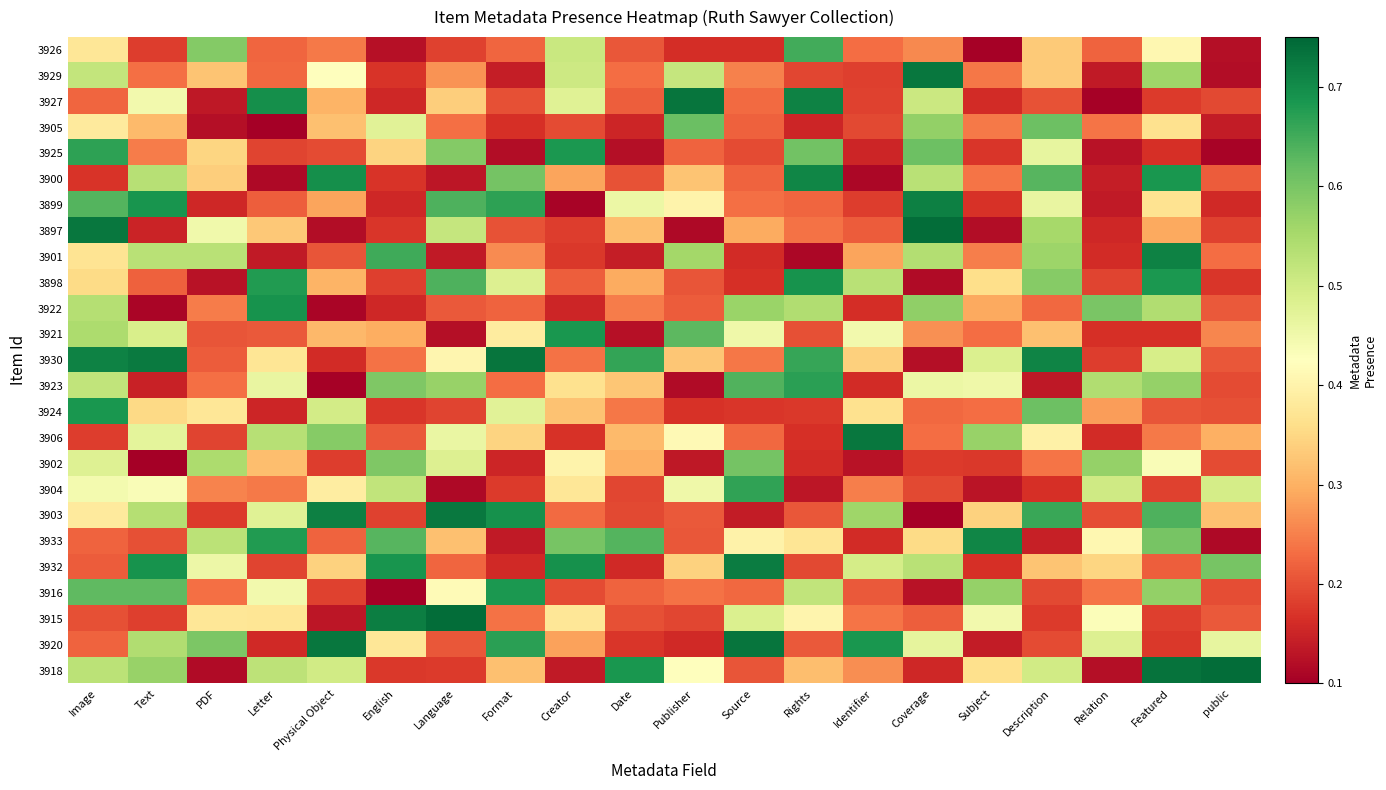

Rank the series by their maximum value, from highest to lowest.

3918, 3915, 3897, 3920, 3927, 3930, 3929, 3906, 3903, 3932, 3899, 3901, 3933, 3900, 3898, 3922, 3921, 3924, 3916, 3925, 3923, 3904, 3926, 3905, 3902